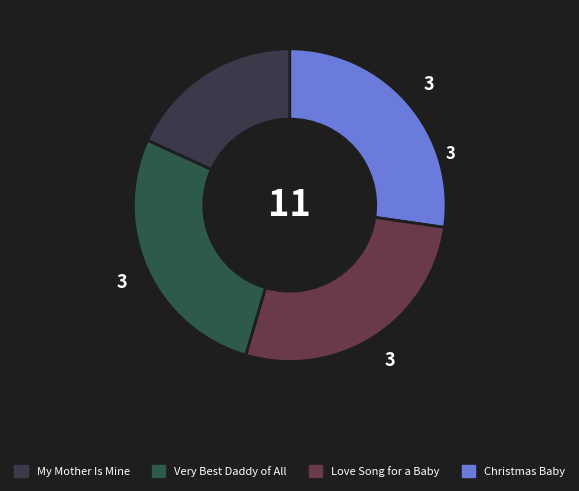

What is the largest slice in the pie chart?

Christmas Baby